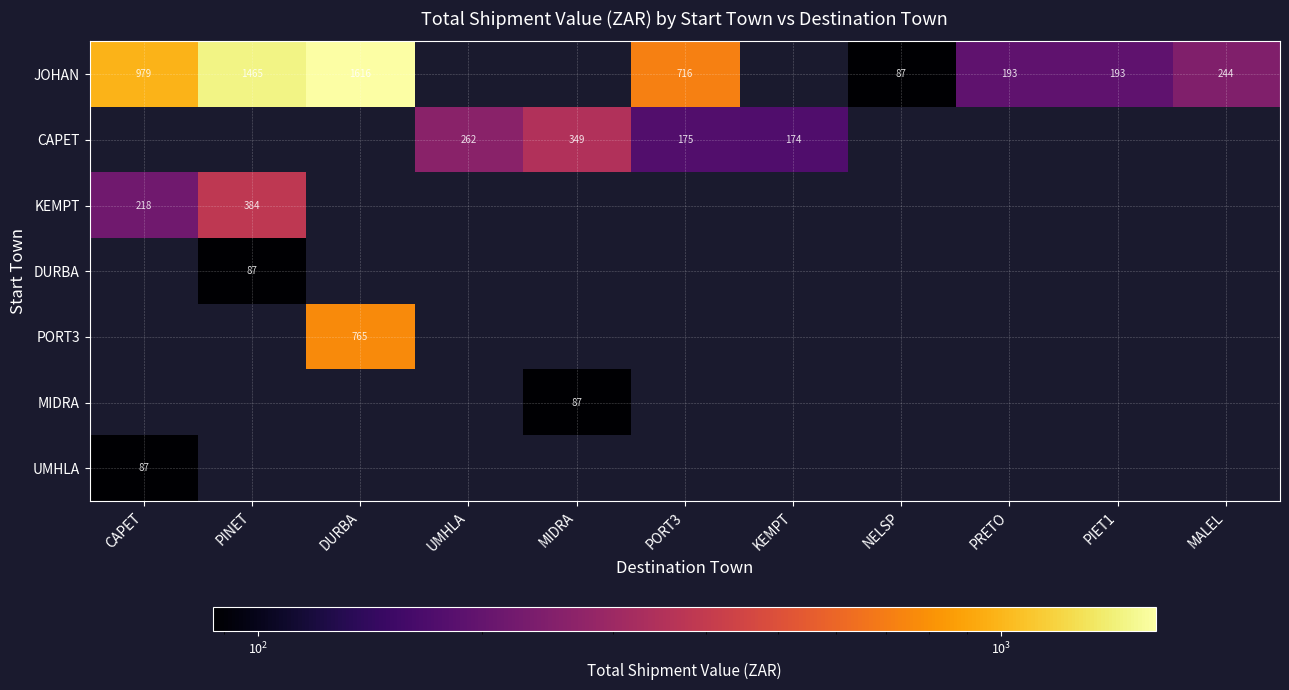

The value of UMHLA at CAPET is 152. True or false?

False